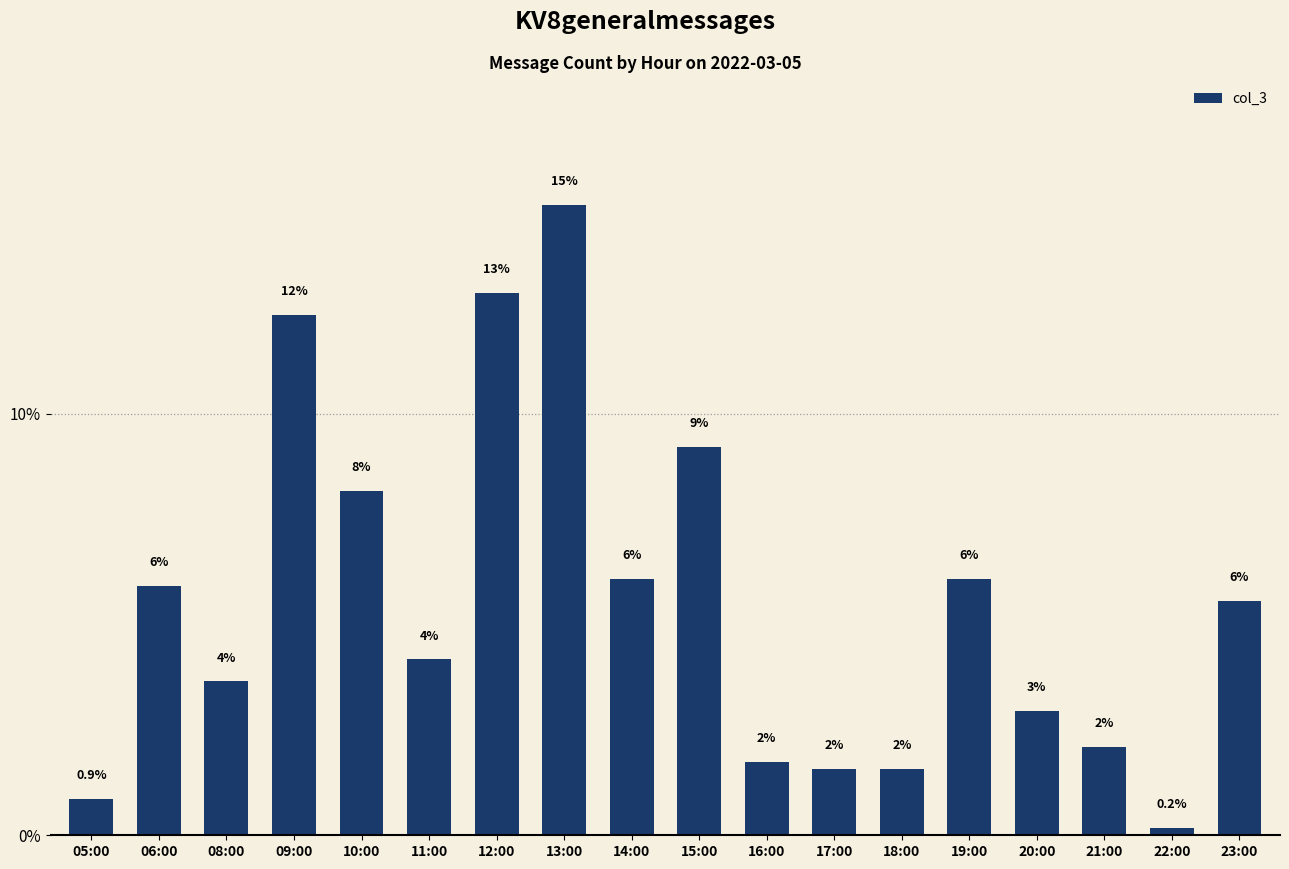

Between 10:00 and 21:00, which is larger?

10:00